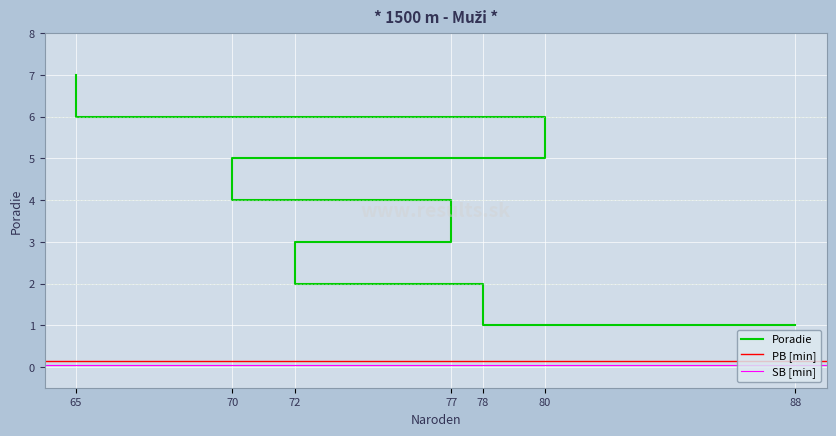

How many values are below 4?

3